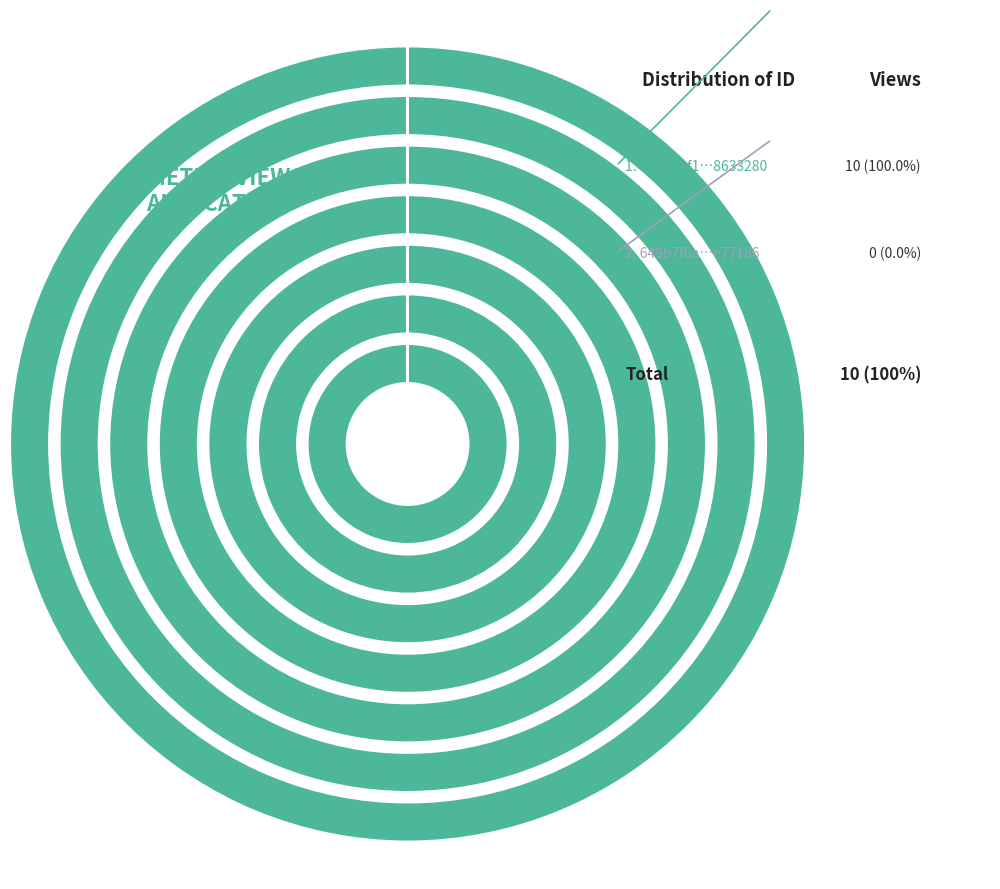

True or false: 60d201f10781901de8633280 accounts for 99% of the total.

False